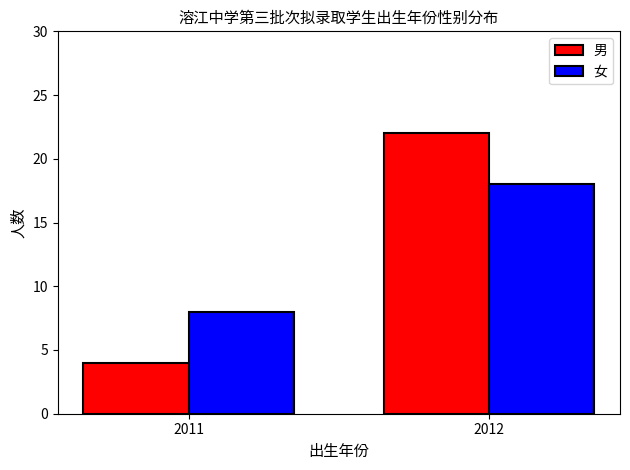

At which label is 男 closest to 13?

2011